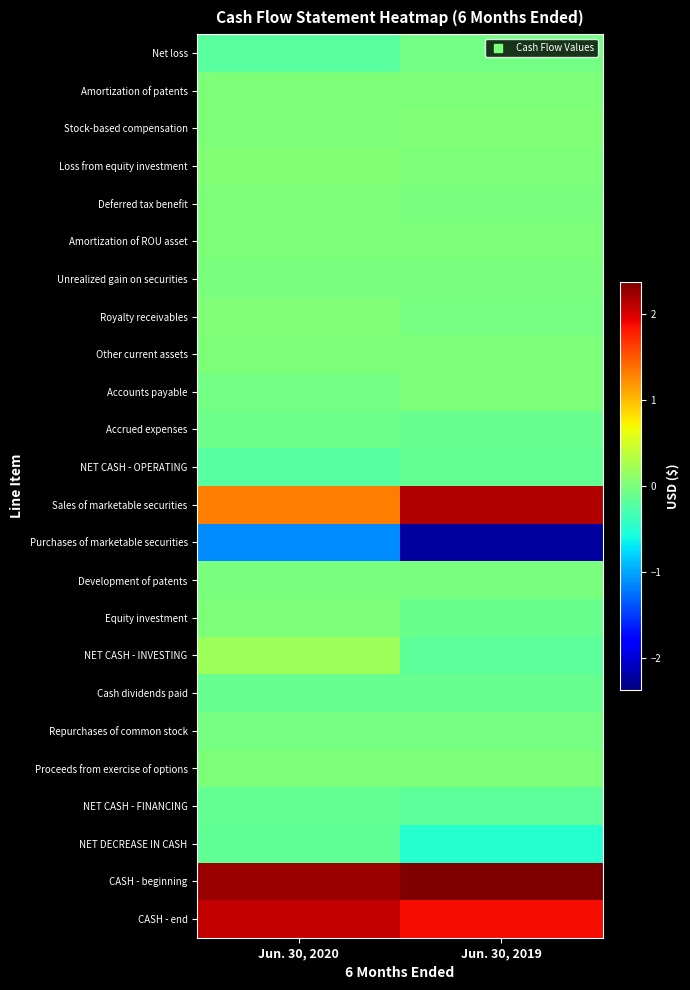

What is the minimum value shown in the chart?

-22291000